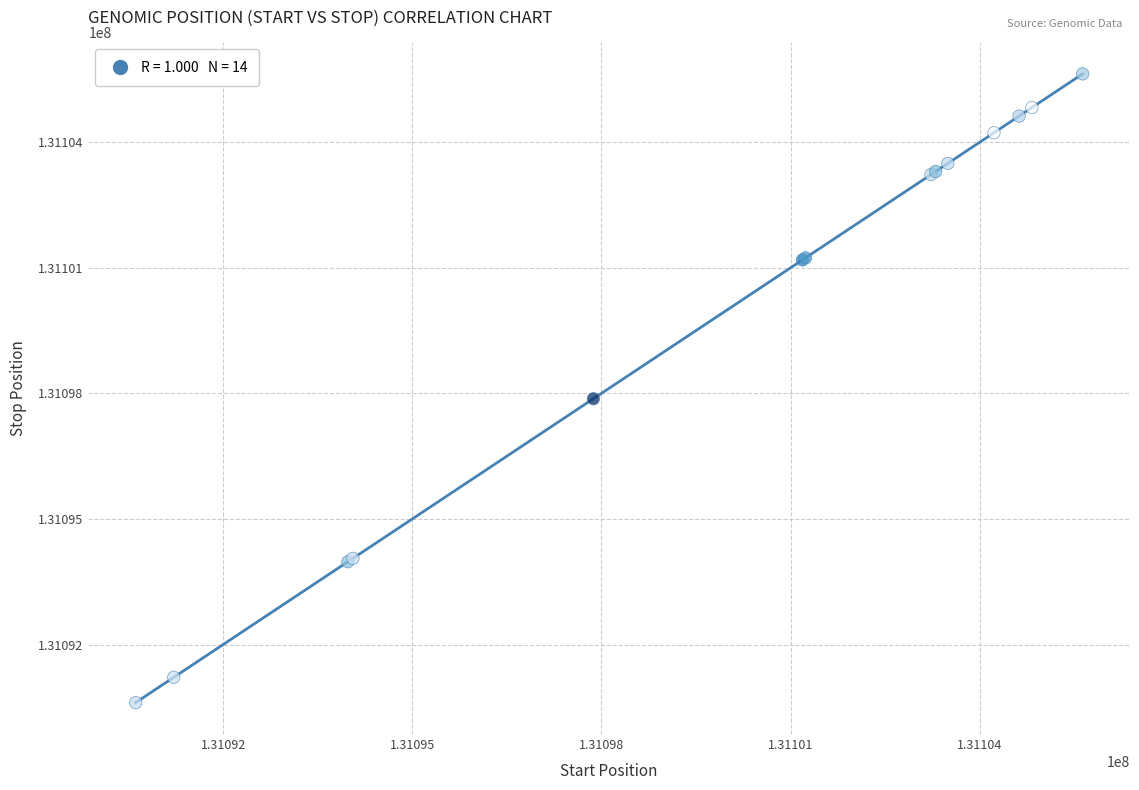

What Y value in the scatter plot is closest to 131098123?

131097873